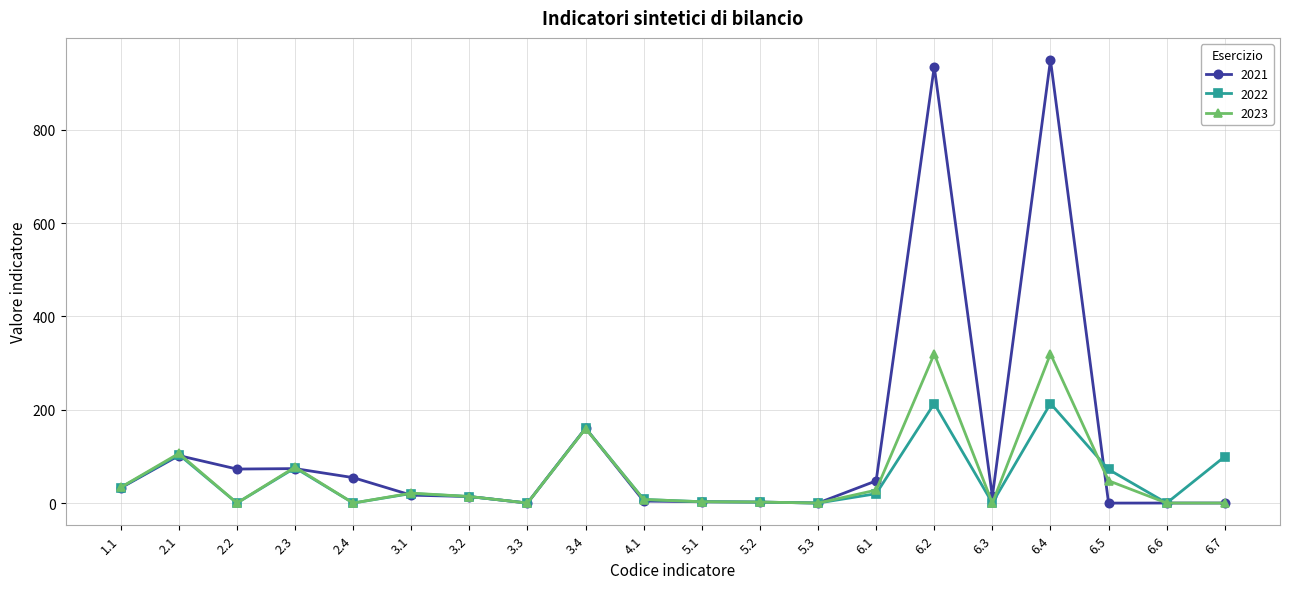

Which series has the widest spread of values?

2021